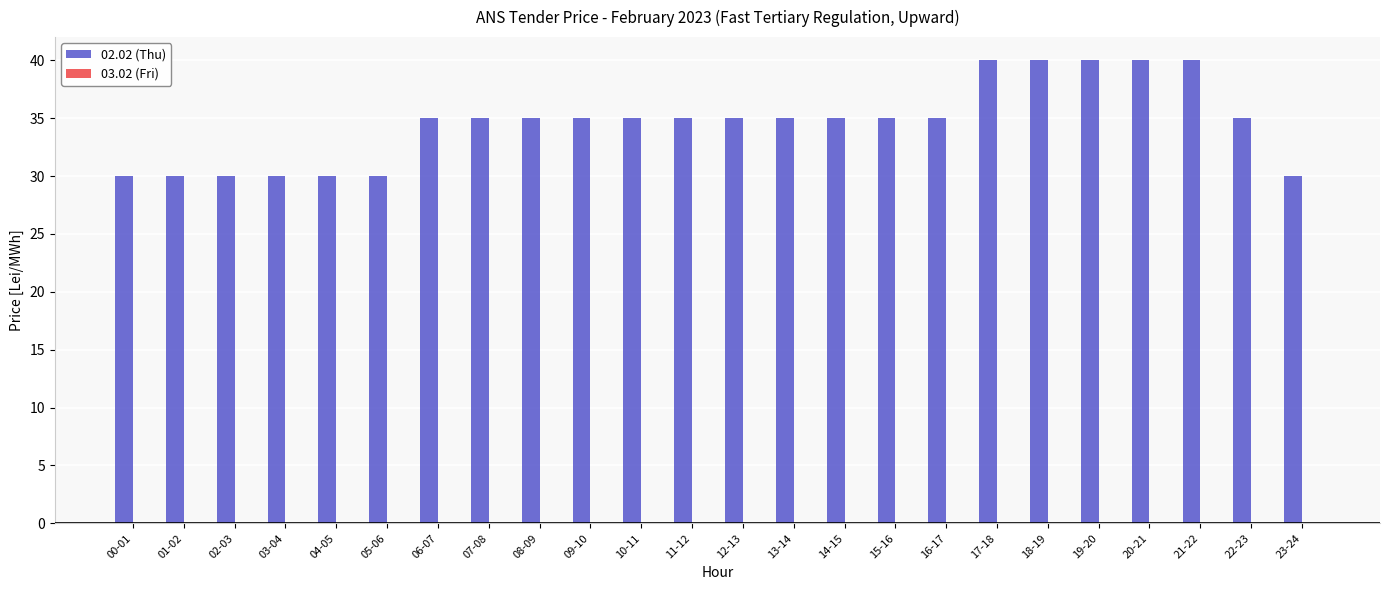

What is the average value?

35